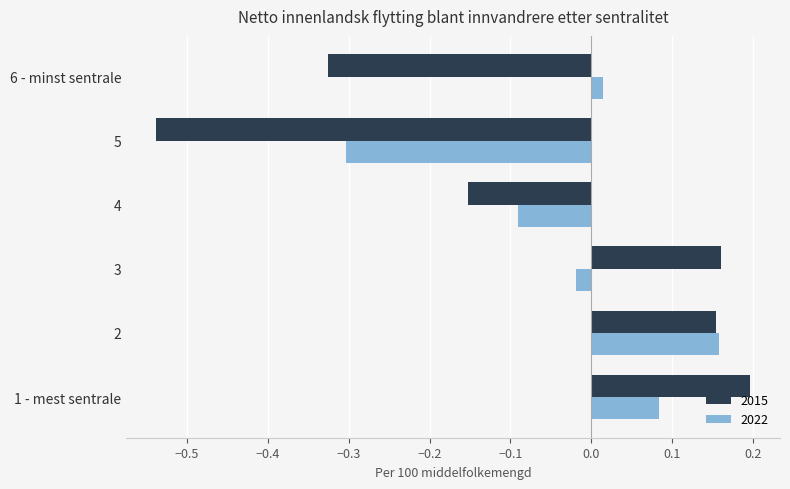

Is the value of 2022 at 5 greater than the value of 2015 at 5?

Yes